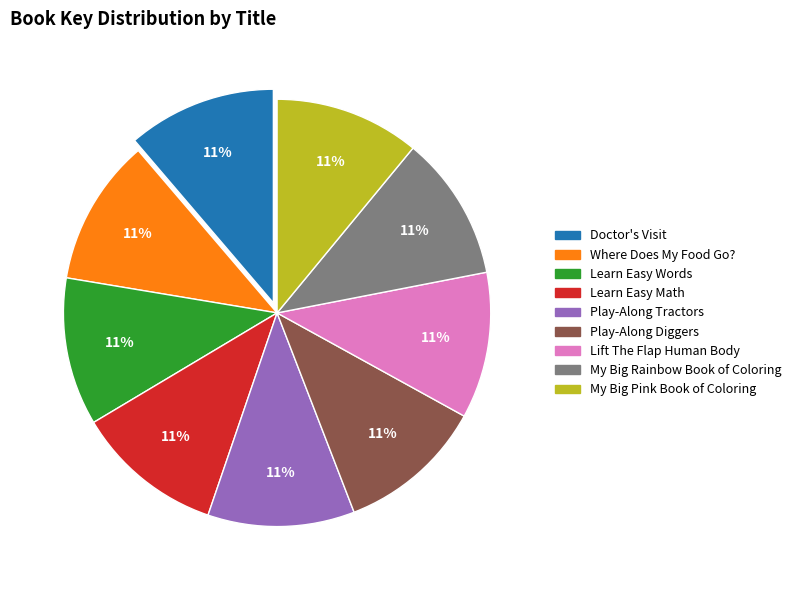

Approximately how many times larger is the value at My Big Rainbow Book of Coloring compared to Where Does My Food Go??

1.0